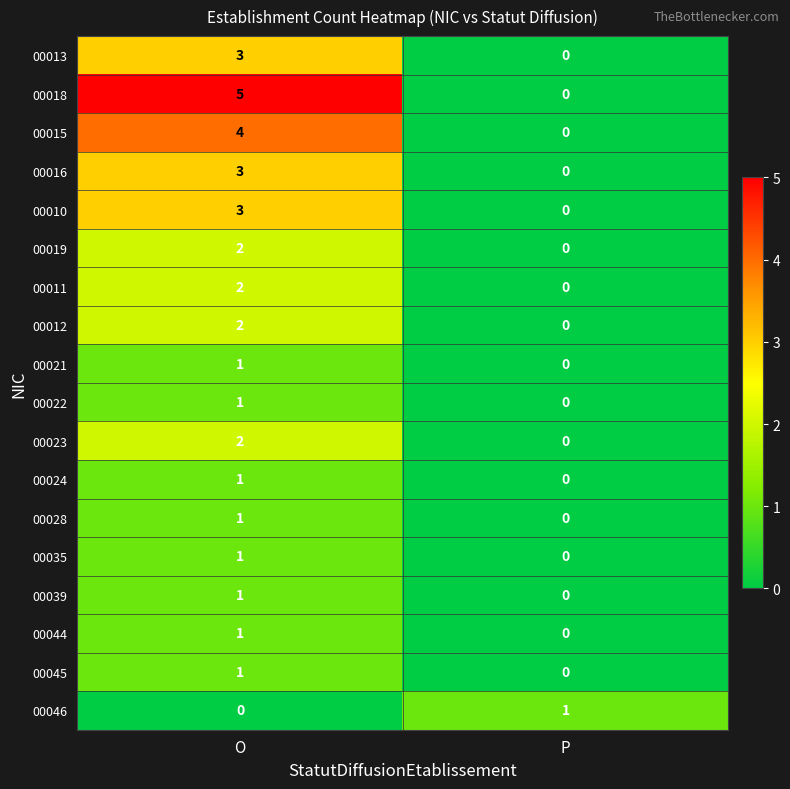

The value of 00019 at O is 3. True or false?

False